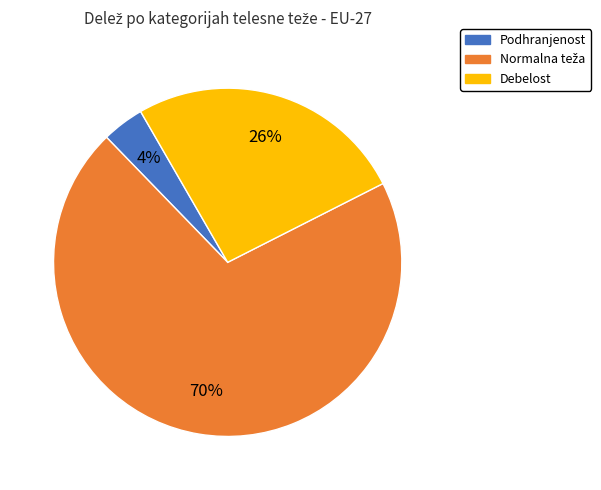

To the nearest percent, what is the difference between the largest and smallest slice percentages?

66%